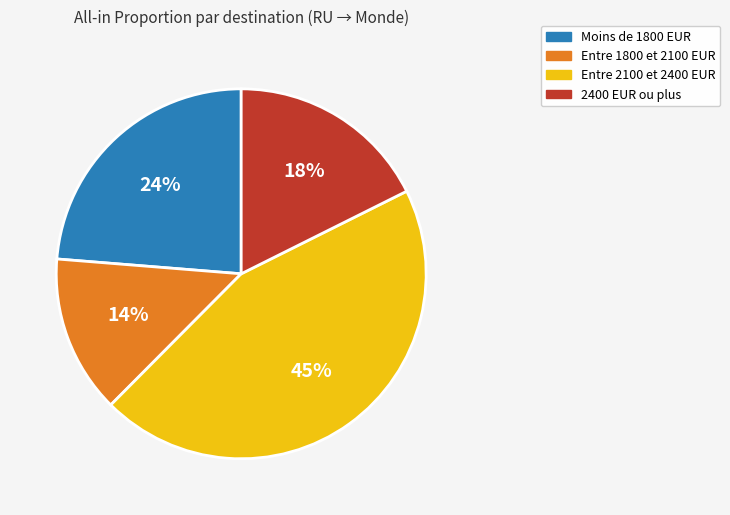

What is the largest slice in the pie chart?

Entre 2100 et 2400 EUR